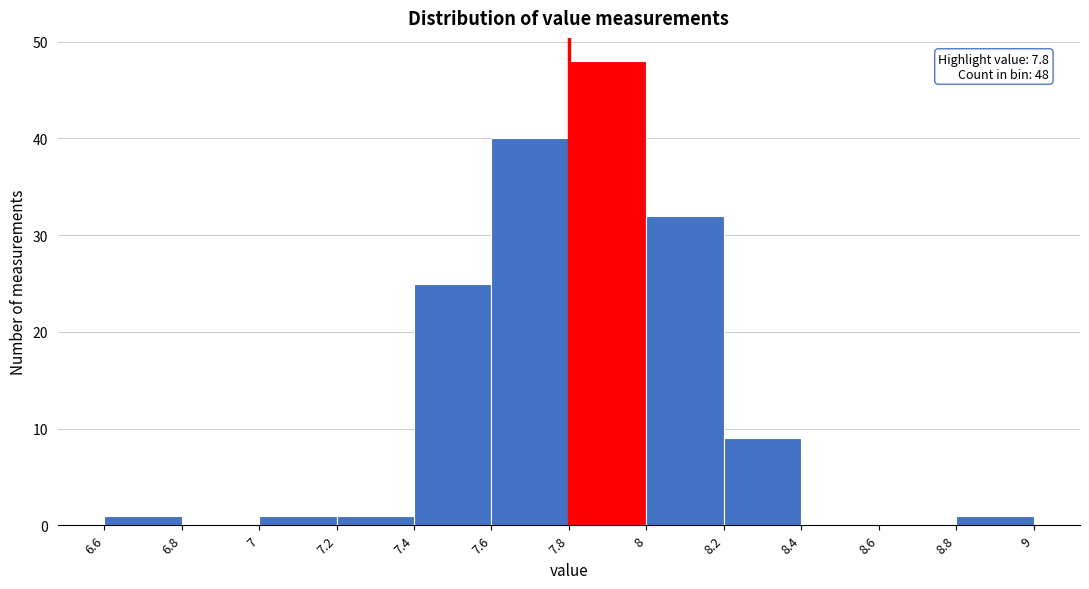

Which range on the x-axis has the tallest bar?

7.8 to 8